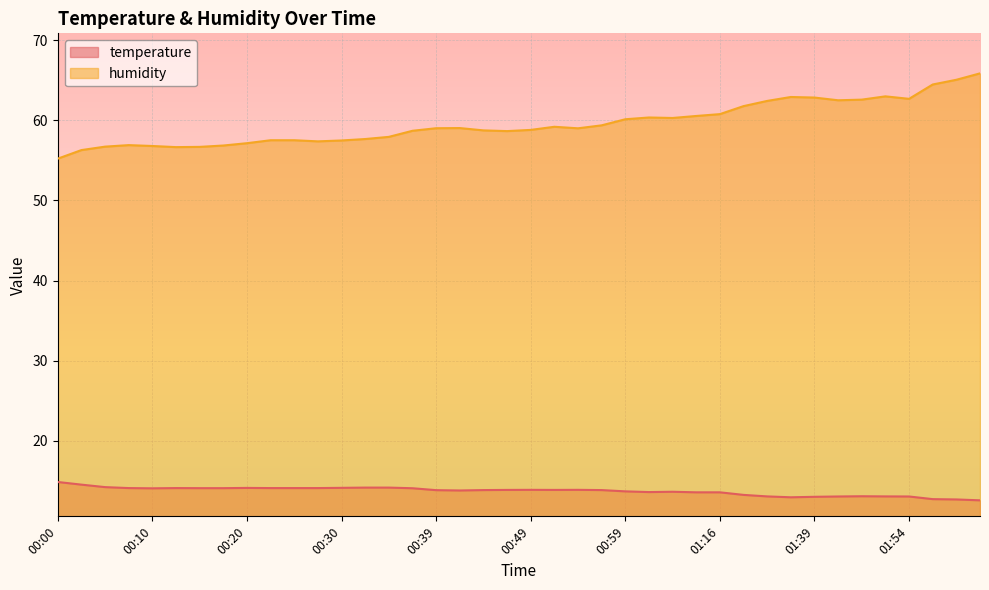

Reading left to right, list all the values displayed in this chart.

temperature: 00:00=14.8	00:02=14.5	00:05=14.2	00:07=14.1	00:10=14.1	00:12=14.1	00:15=14.1	00:17=14.1	00:20=14.1	00:22=14.1	00:25=14.1	00:27=14.1	00:30=14.1	00:32=14.1	00:34=14.1	00:37=14.1	00:39=13.8	00:42=13.8	00:44=13.8	00:47=13.8	00:49=13.9	00:52=13.8	00:54=13.9	00:57=13.8	00:59=13.7	01:02=13.6	01:04=13.6	01:13=13.6	01:16=13.6	01:25=13.2	01:28=13.0	01:37=12.9	01:39=13.0	01:42=13.0	01:45=13.1	01:51=13.0	01:54=13.0	02:02=12.7	02:04=12.7	02:07=12.6
humidity: 00:00=55.2	00:02=56.3	00:05=56.7	00:07=56.9	00:10=56.8	00:12=56.7	00:15=56.7	00:17=56.9	00:20=57.1	00:22=57.5	00:25=57.5	00:27=57.4	00:30=57.5	00:32=57.7	00:34=57.9	00:37=58.7	00:39=59.0	00:42=59.0	00:44=58.8	00:47=58.7	00:49=58.8	00:52=59.2	00:54=59.0	00:57=59.4	00:59=60.1	01:02=60.4	01:04=60.3	01:13=60.5	01:16=60.8	01:25=61.8	01:28=62.4	01:37=62.9	01:39=62.9	01:42=62.5	01:45=62.6	01:51=63.0	01:54=62.7	02:02=64.5	02:04=65.1	02:07=65.9